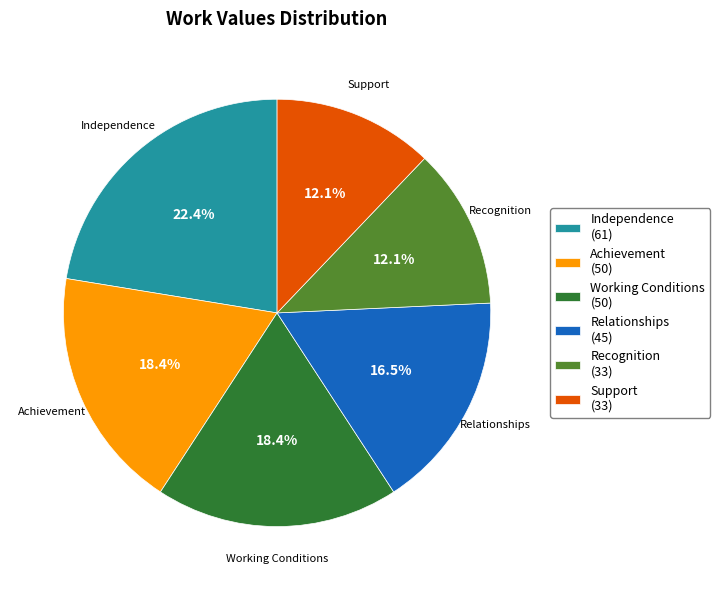

To the nearest percent, what is the combined percentage of Support and Relationships?

29%